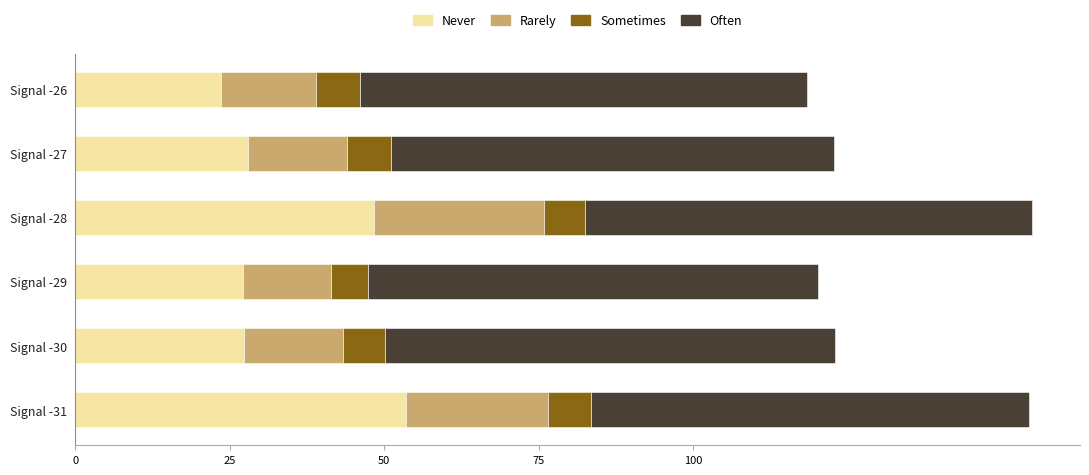

True or false: Never has a value of 72.8 at Signal -31.

False